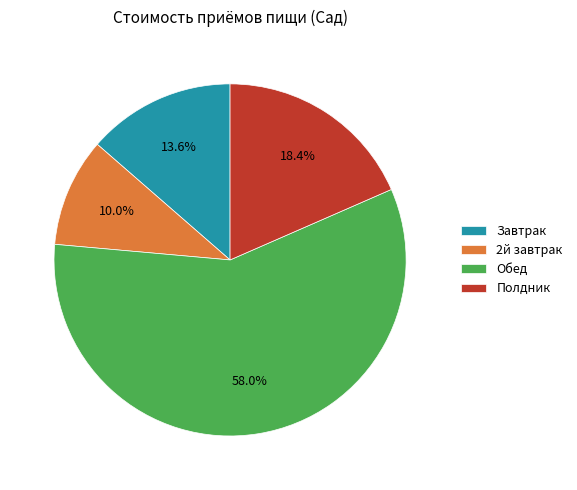

True or false: Завтрак accounts for 14% of the total.

True